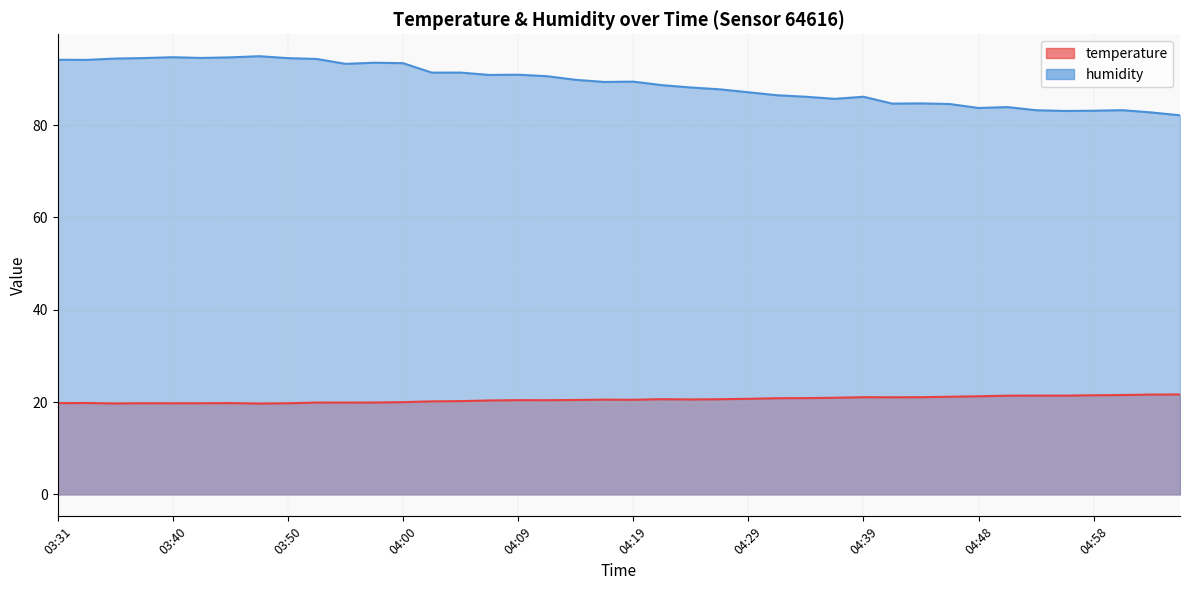

At which label does temperature reach its peak?

05:06